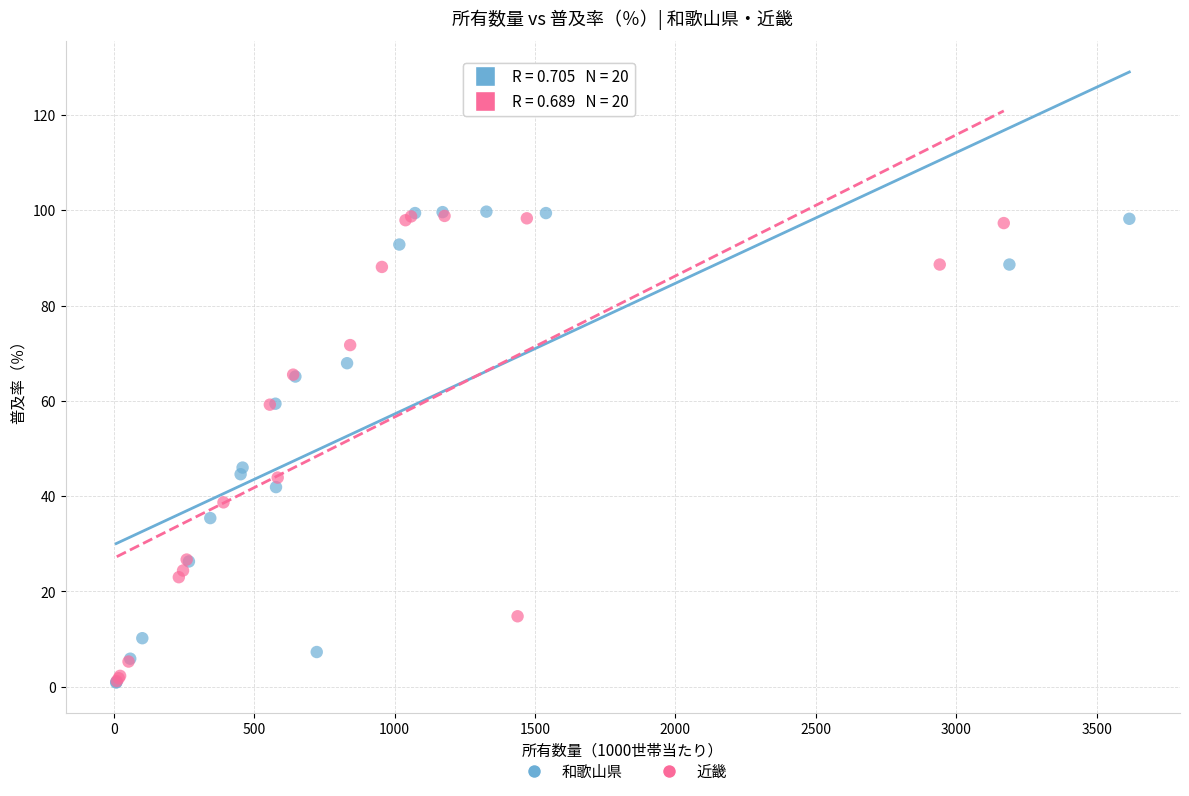

What are all the series names shown in the legend?

和歌山県, 近畿